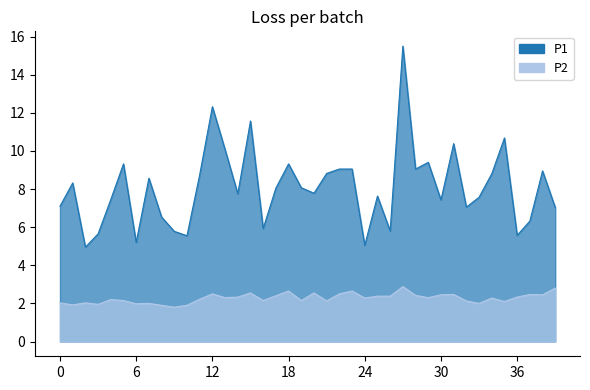

True or false: P1 and P2 intersect in this chart.

False